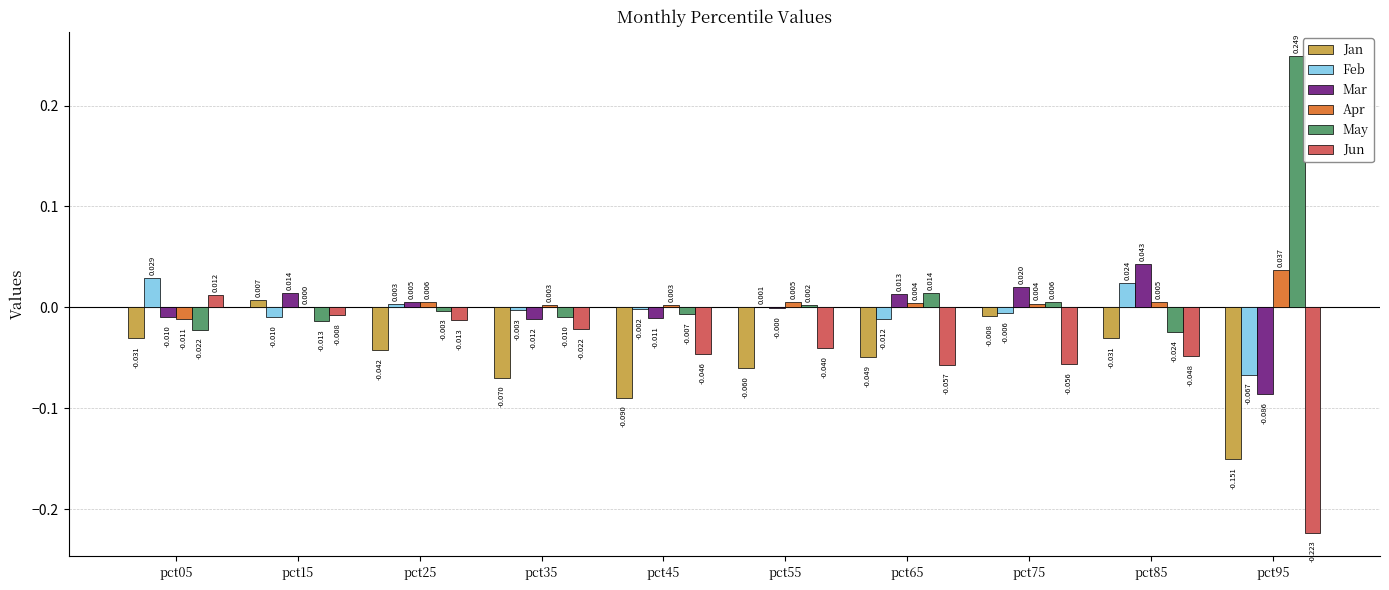

Which series changed the most between pct55 and pct75?

Jan